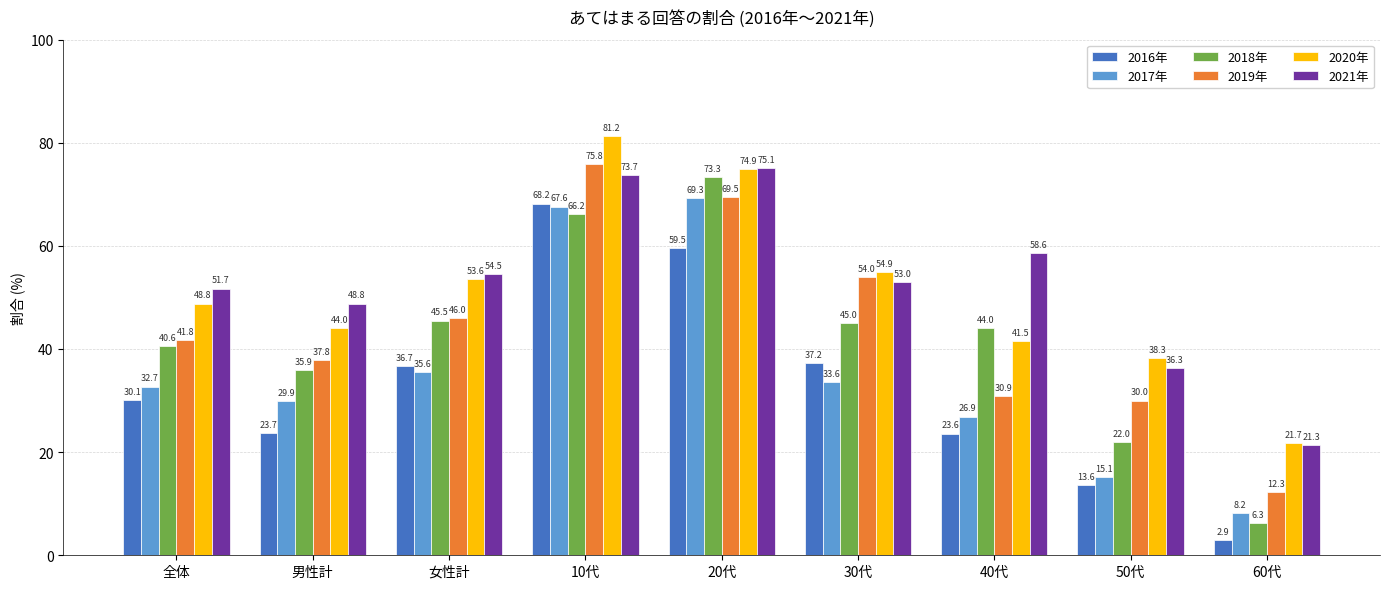

Which series changed the most between 10代 and 60代?

2016年